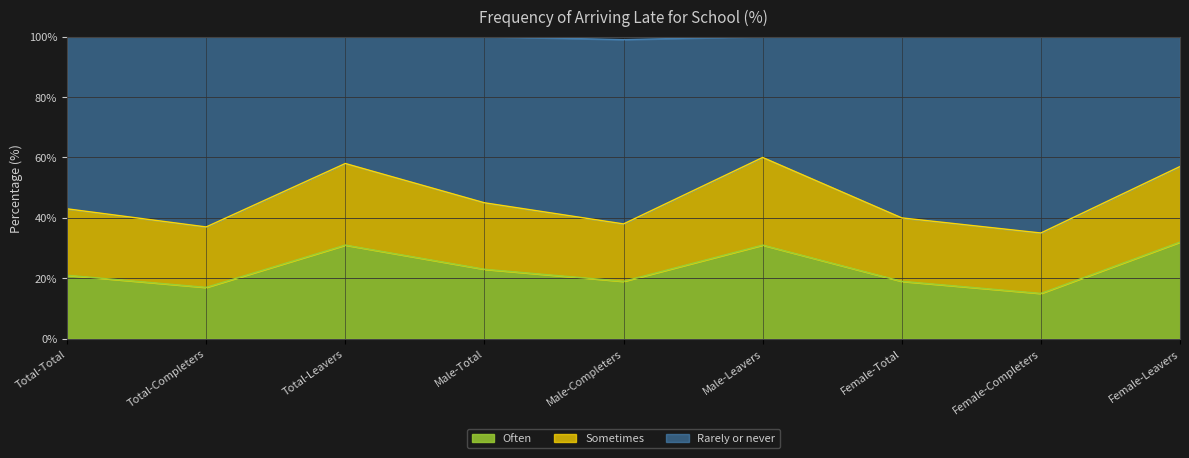

True or false: Often and Rarely or never intersect in this chart.

False